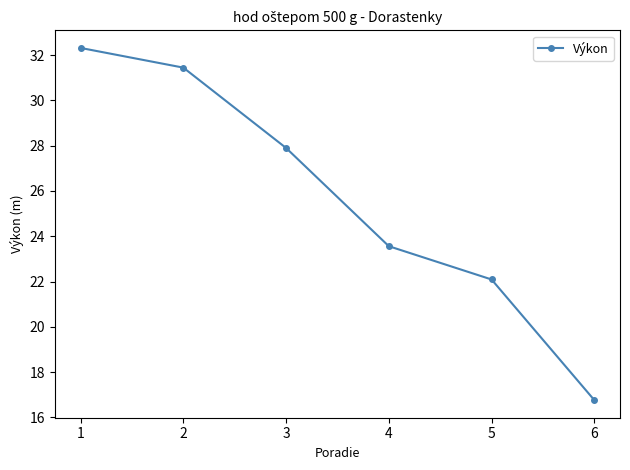

How many data points are above 27?

3